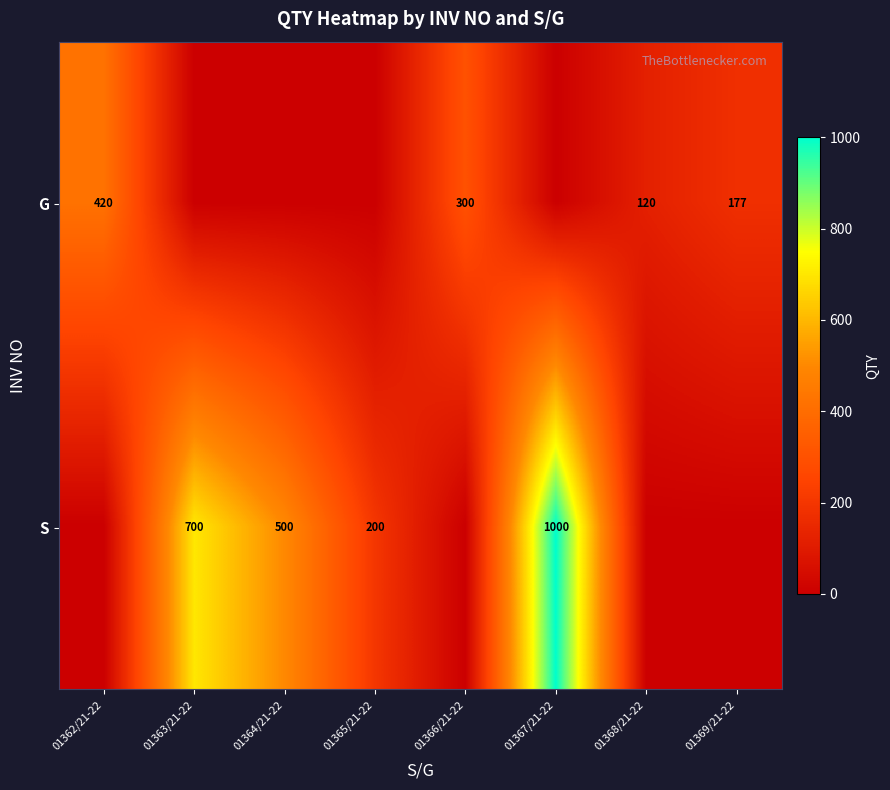

The S series shows 679 at 01364/21-22. True or false?

False